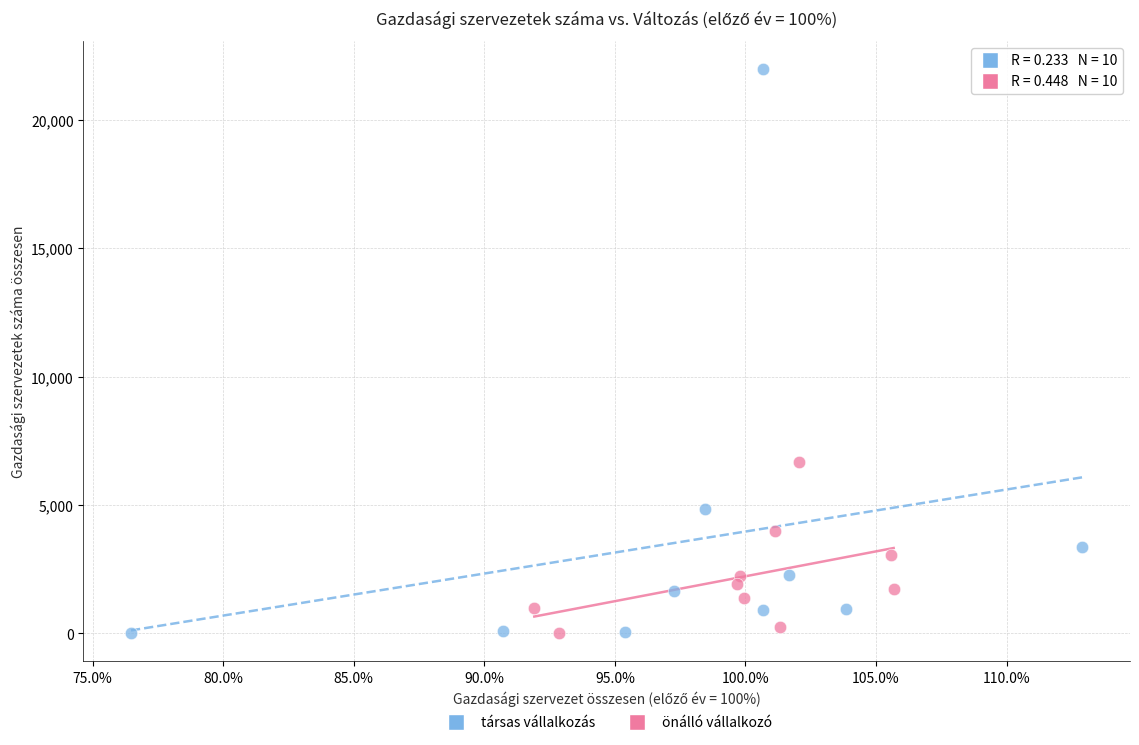

Which series reaches the maximum Y coordinate?

társas vállalkozás